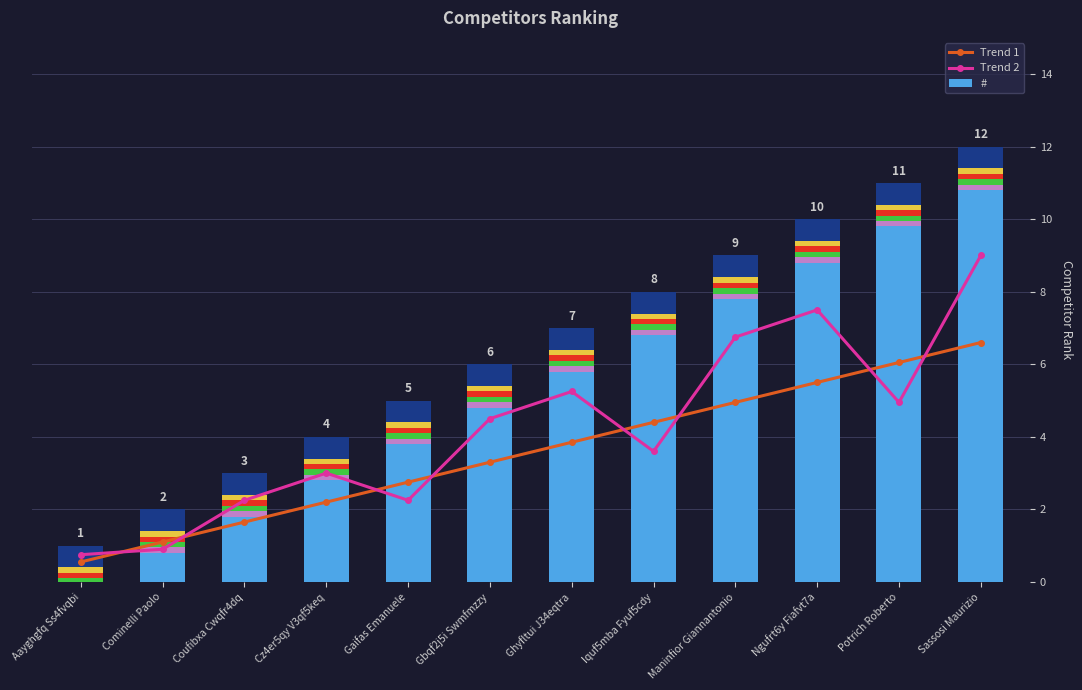

At which label is # closest to 6?

Gbqf2j5i Swmfmzzy